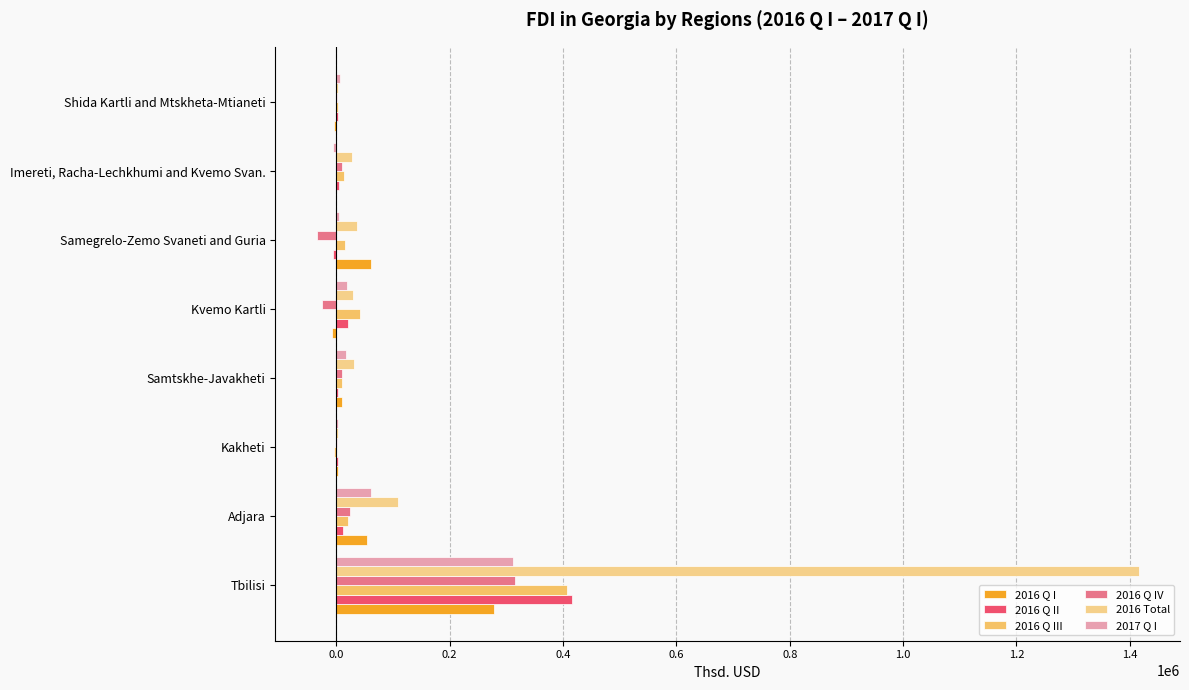

What is the smallest value displayed?

-34947.2